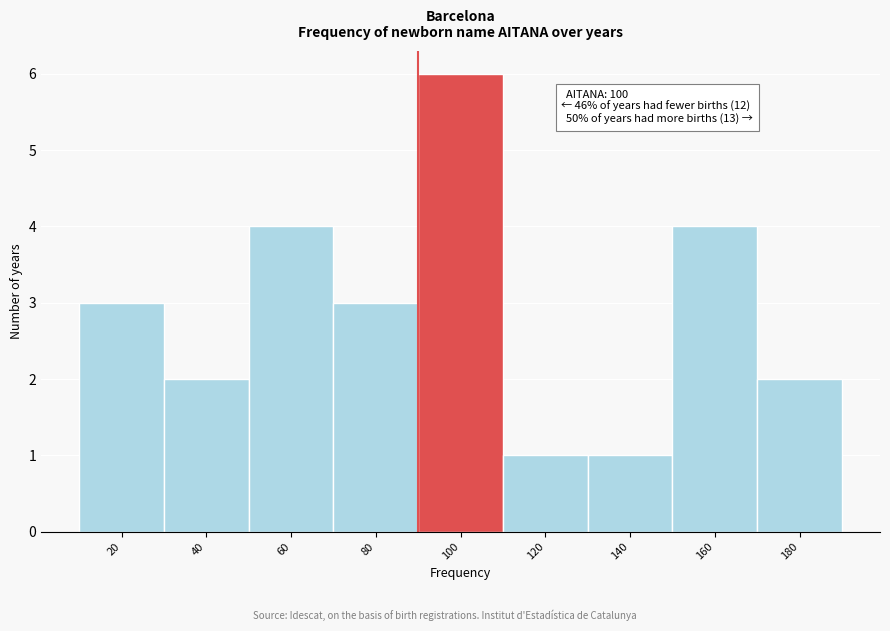

Reading left to right, what are all the values shown in this chart?

20=3	40=2	60=4	80=3	100=6	120=1	140=1	160=4	180=2